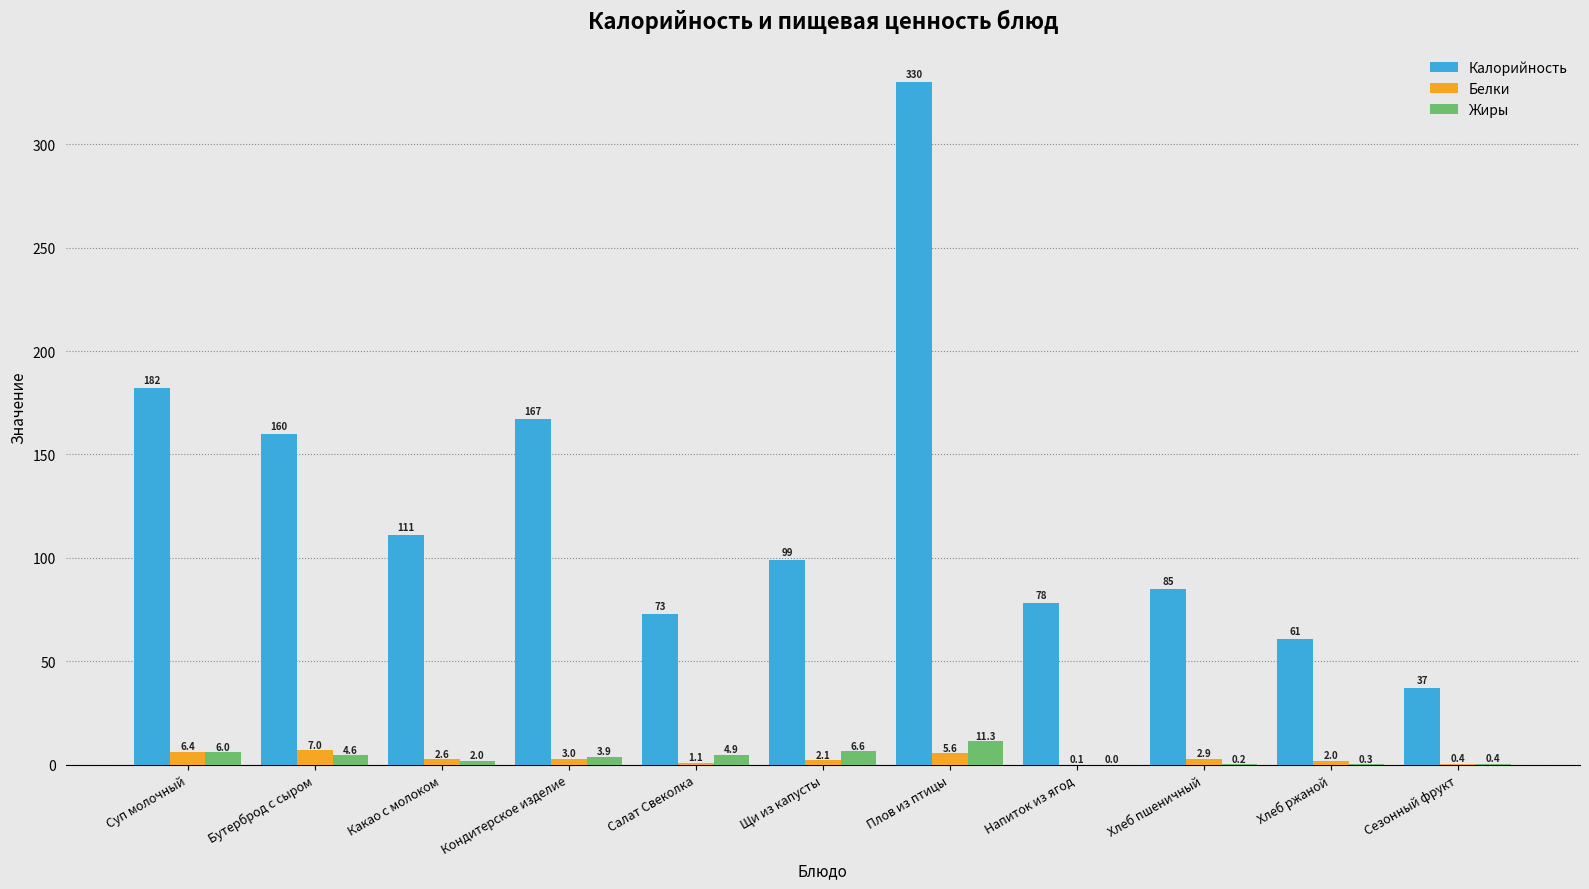

What is the spread (max minus min) of values at Хлеб пшеничный?

84.8